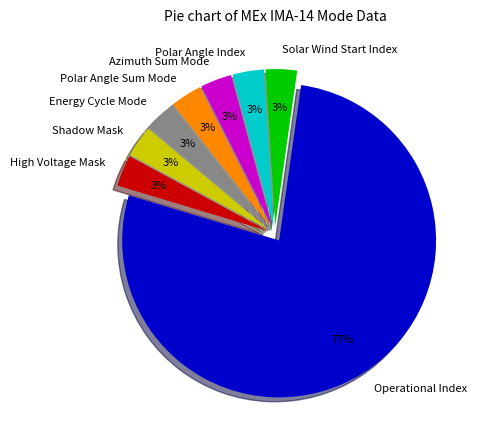

Combined, do Operational Index and Azimuth Sum Mode account for over 50%?

Yes